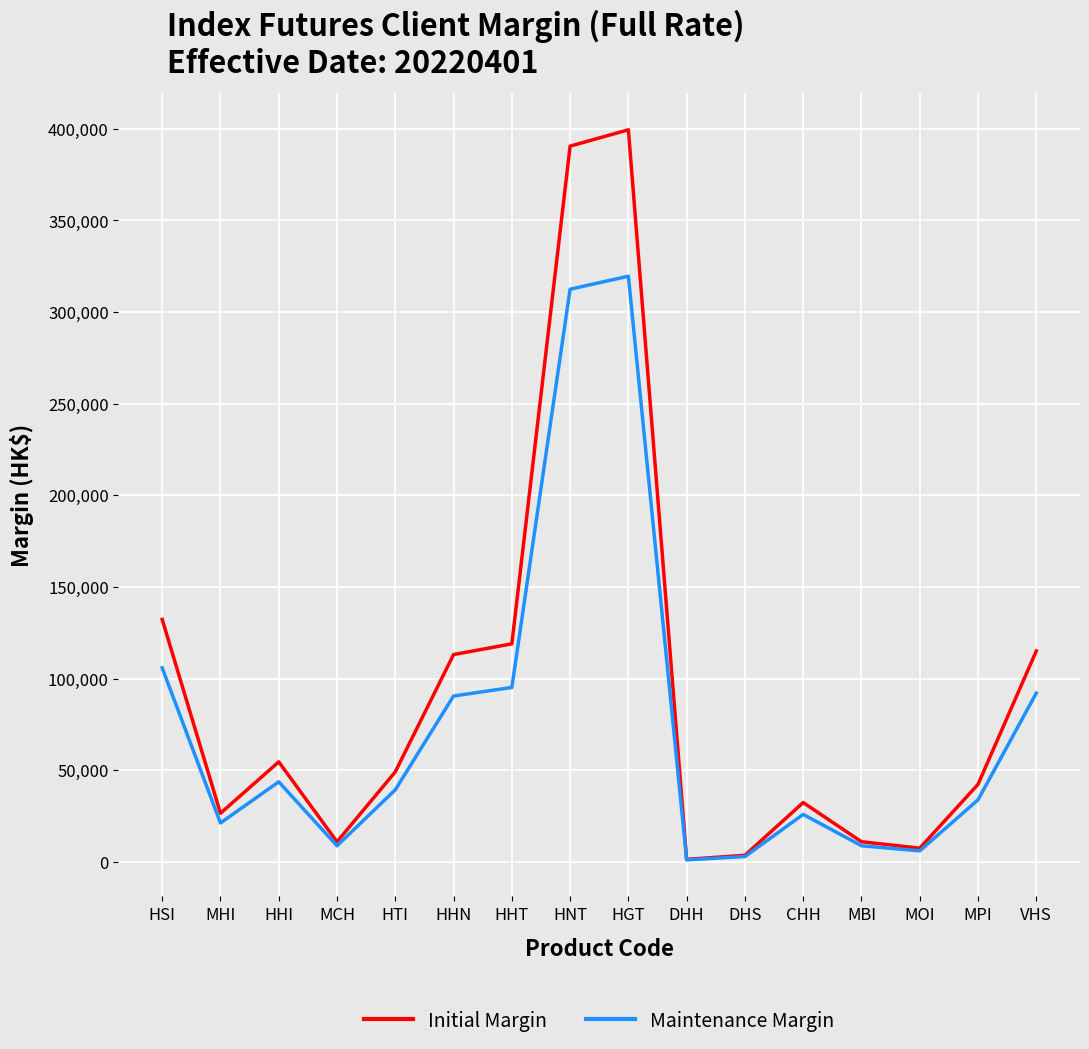

What are all the series names shown in the legend?

Initial Margin, Maintenance Margin